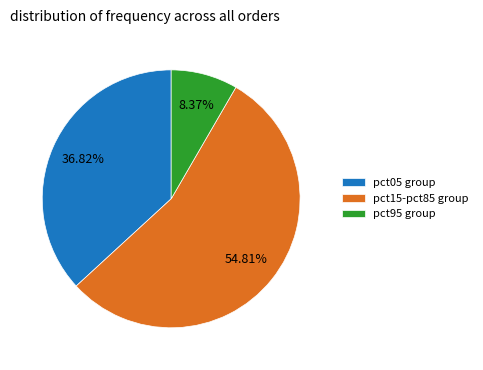

Is there any slice that represents more than half of the pie?

Yes